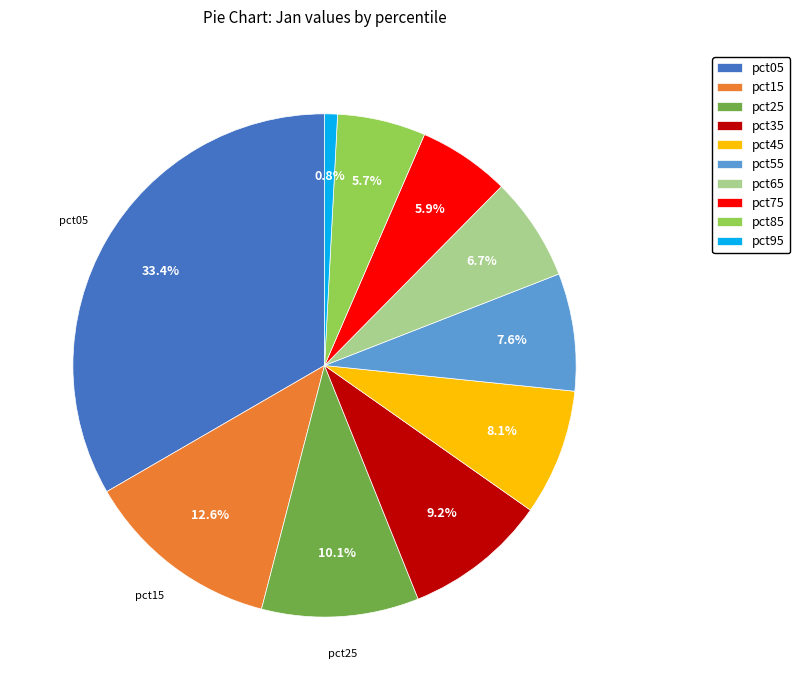

Which category has the smallest portion of the pie?

pct95